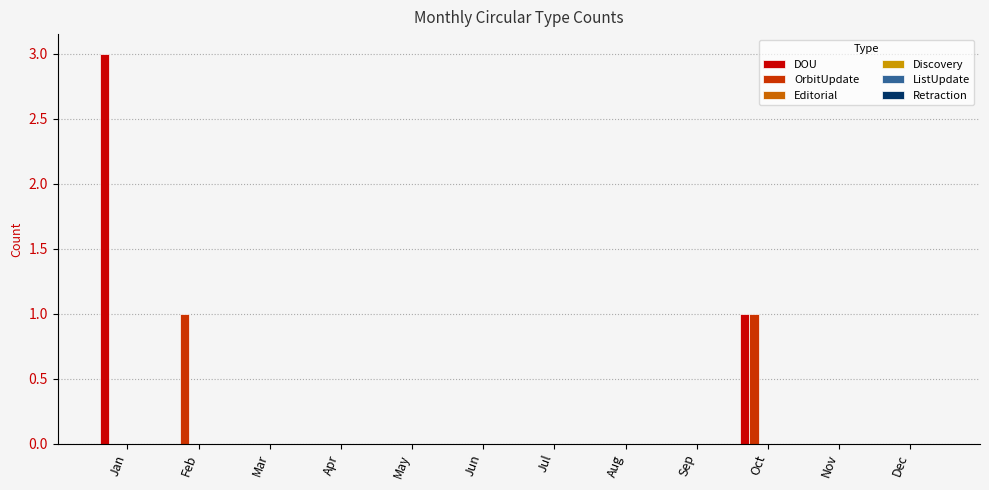

Which series has the largest total across all categories?

DOU